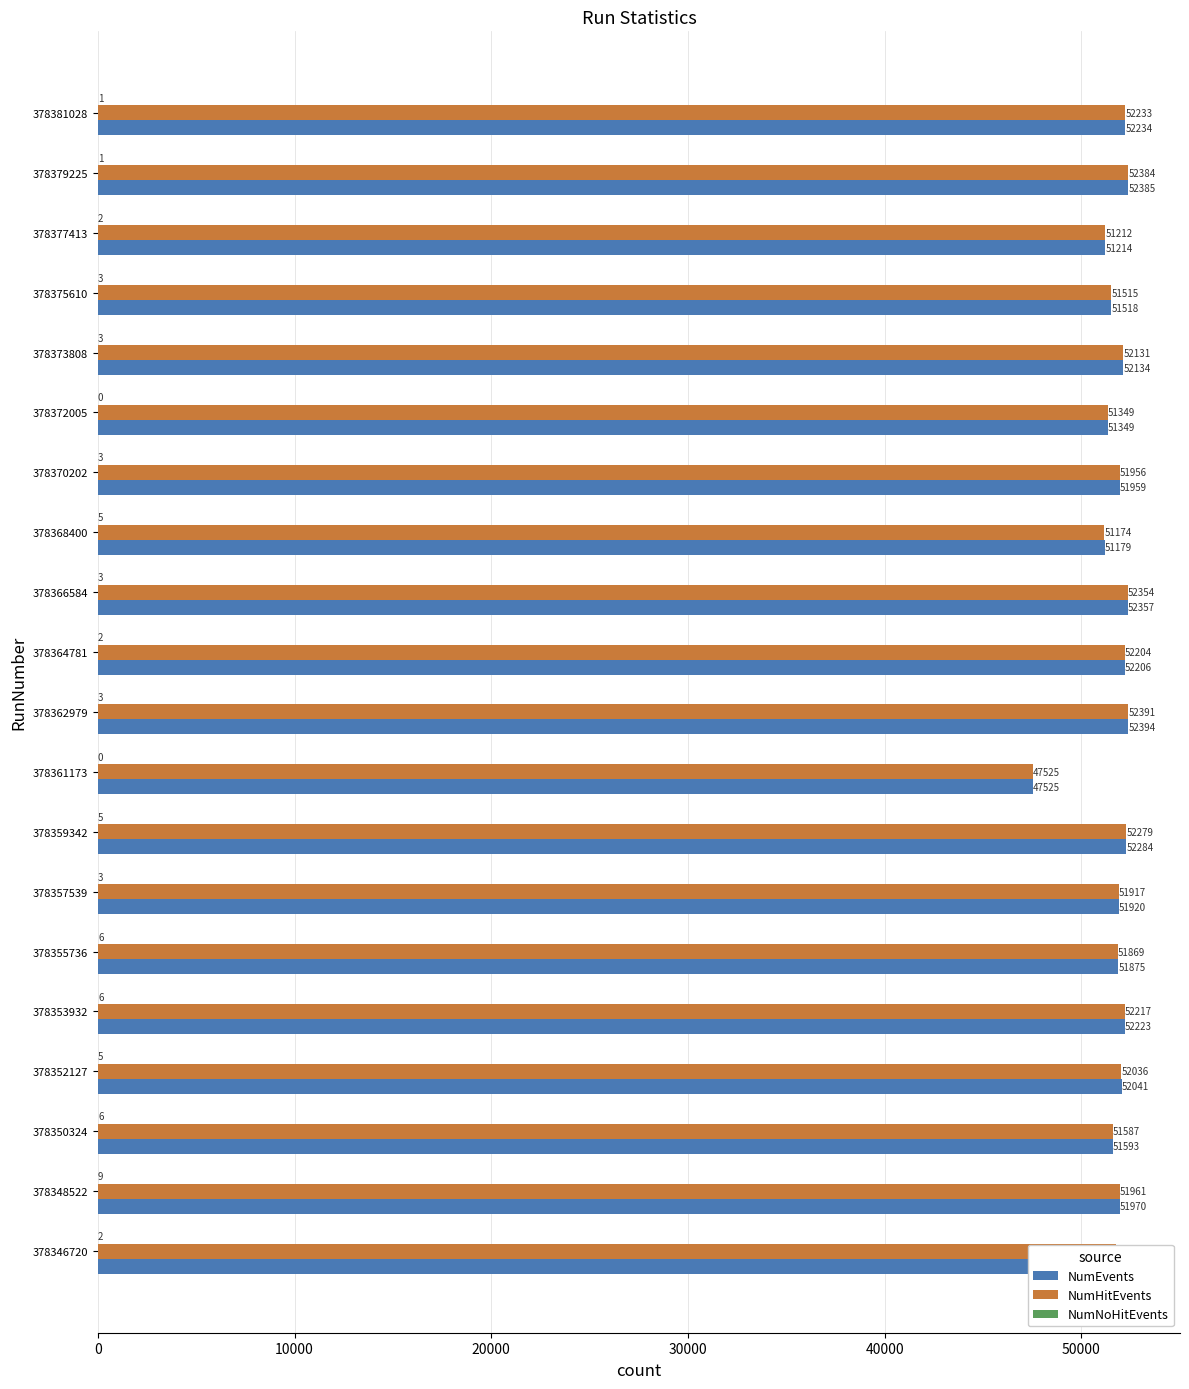

What is the sum of all NumHitEvents values?

1034078